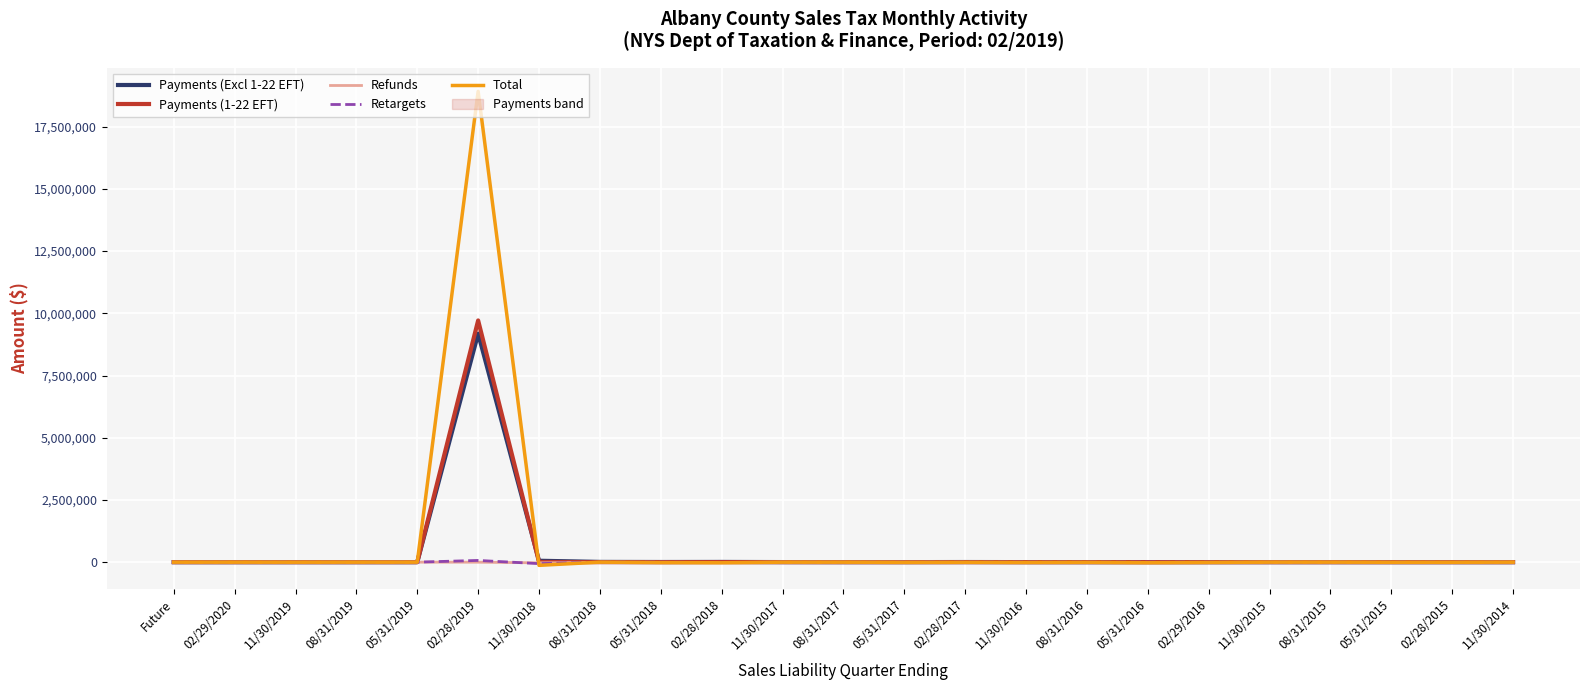

Is this an area chart (filled region under the line)?

No